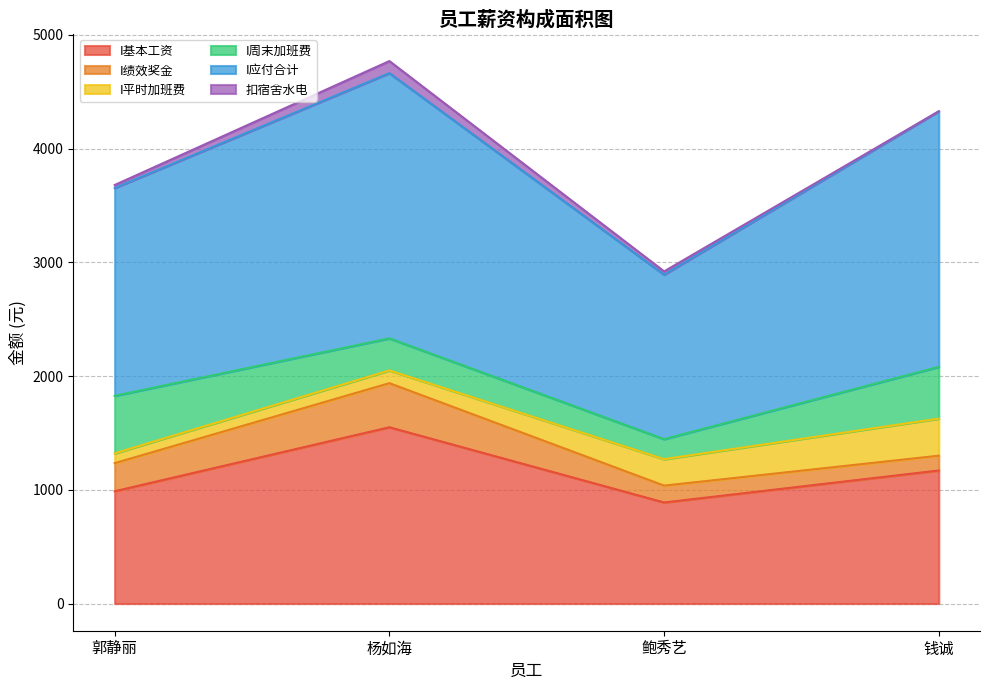

Which series changed the most between 杨如海 and 钱诚?

I基本工资